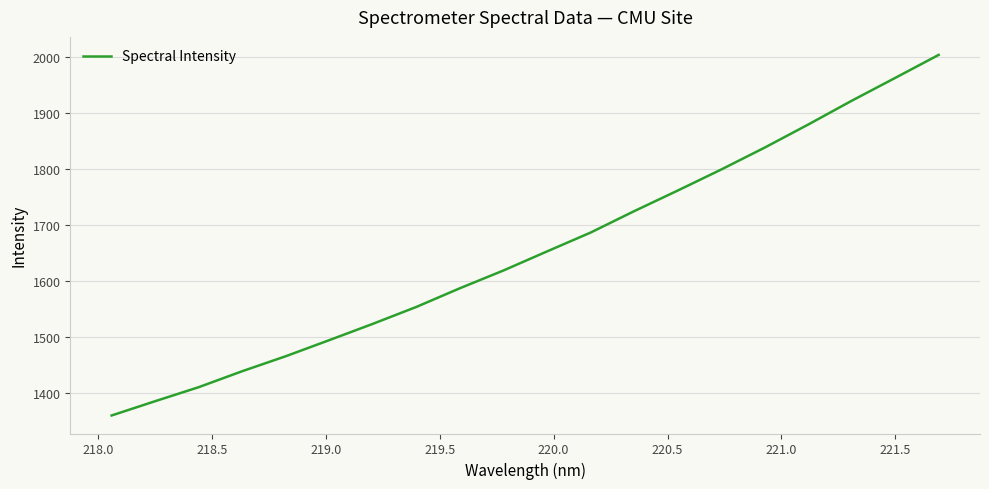

What is the difference between the maximum and minimum values?

644.4